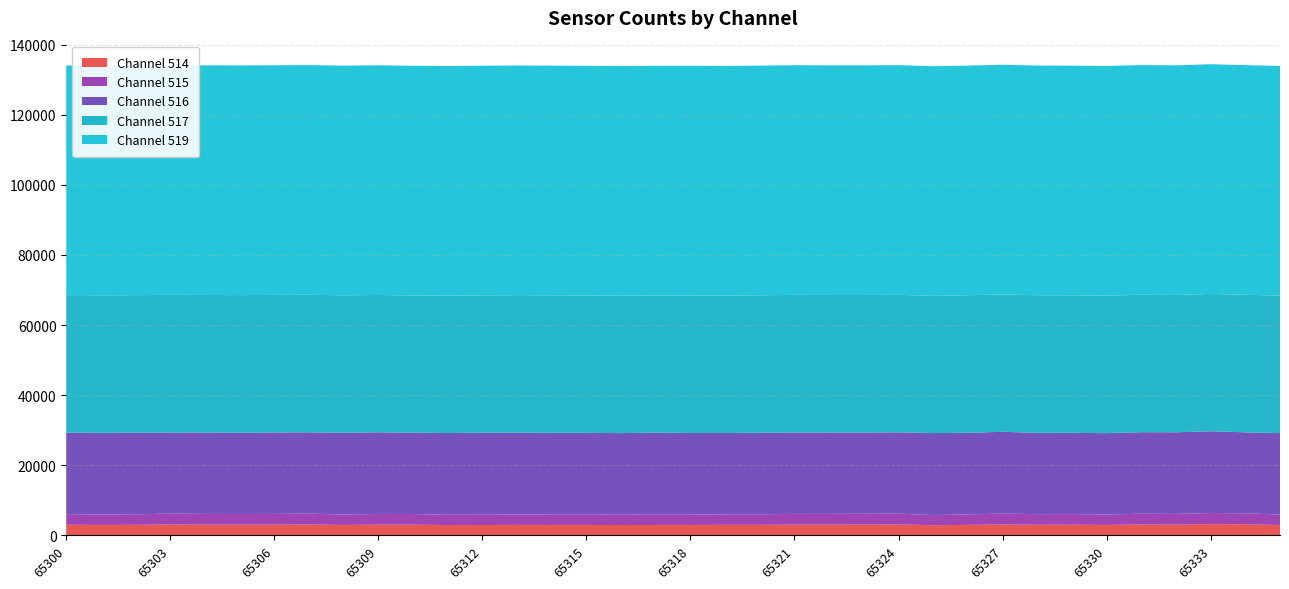

What is the minimum value for Channel 514?

2894